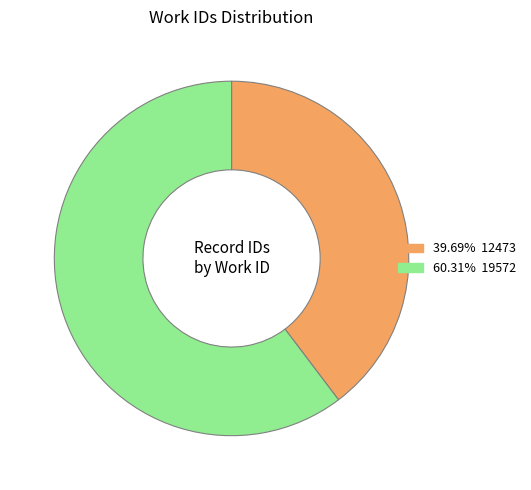

Does any single category account for the majority?

Yes